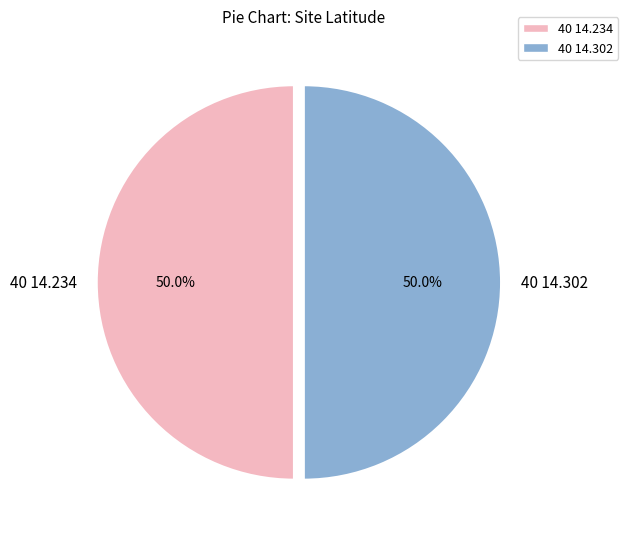

What is the ratio of the value at 40 14.234 to the value at 40 14.302?

1.0